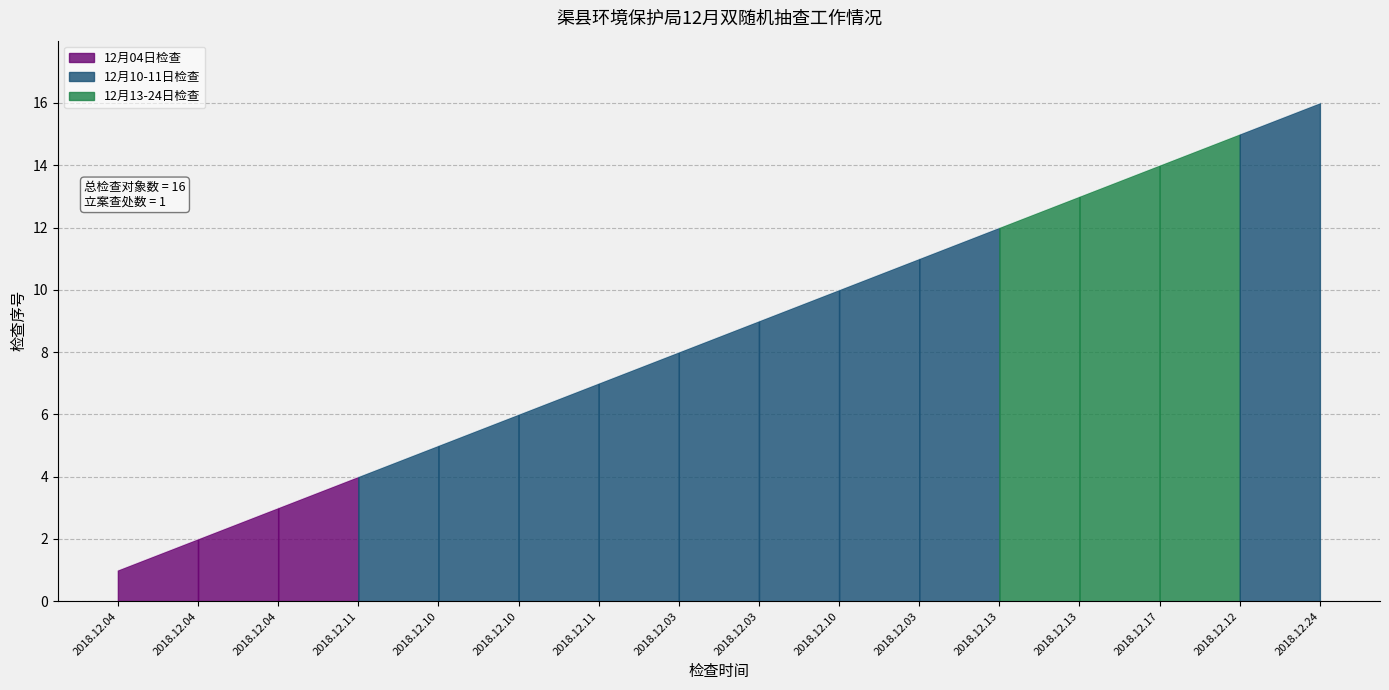

Between 2018.12.13 and 2018.12.11, which is larger?

2018.12.13